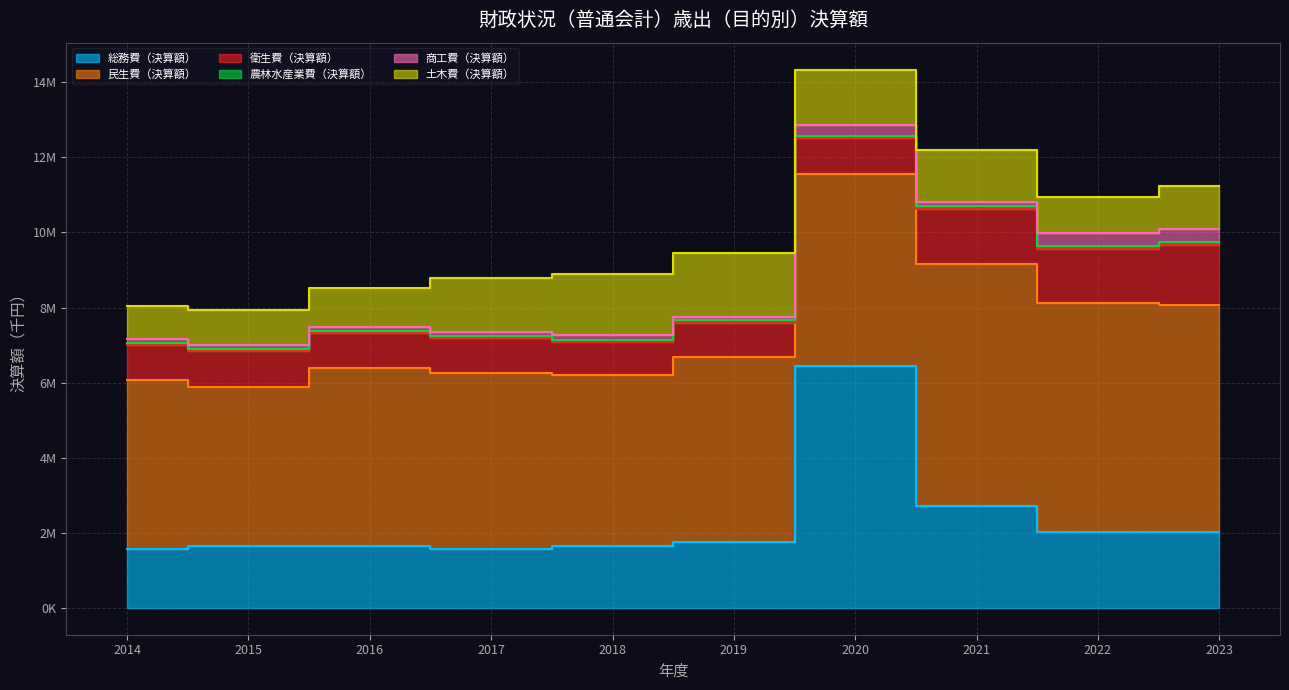

The value of 総務費（決算額） at 2022 is 1115828. True or false?

False